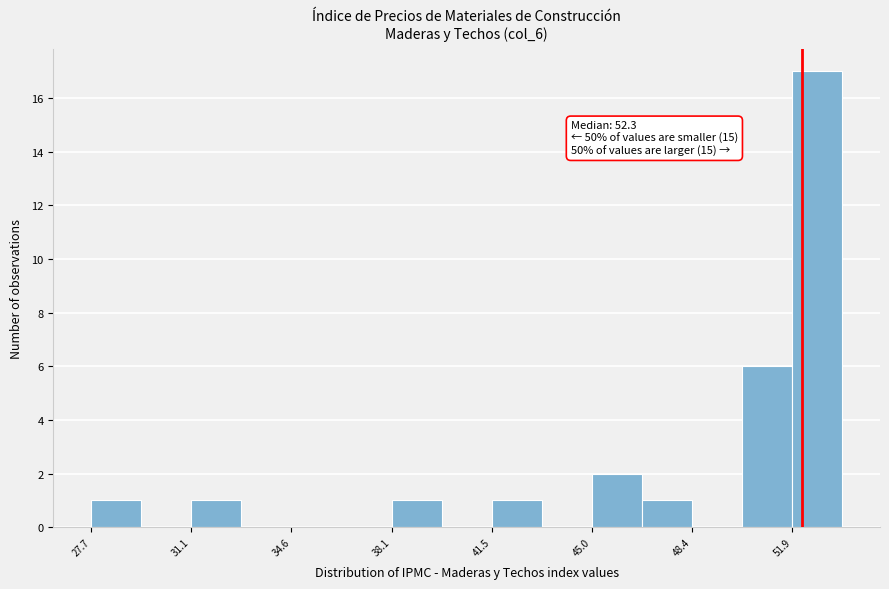

Around what value on the x-axis is the tallest bar? Give the approximate position of its centre, as read against the axis.

53.0